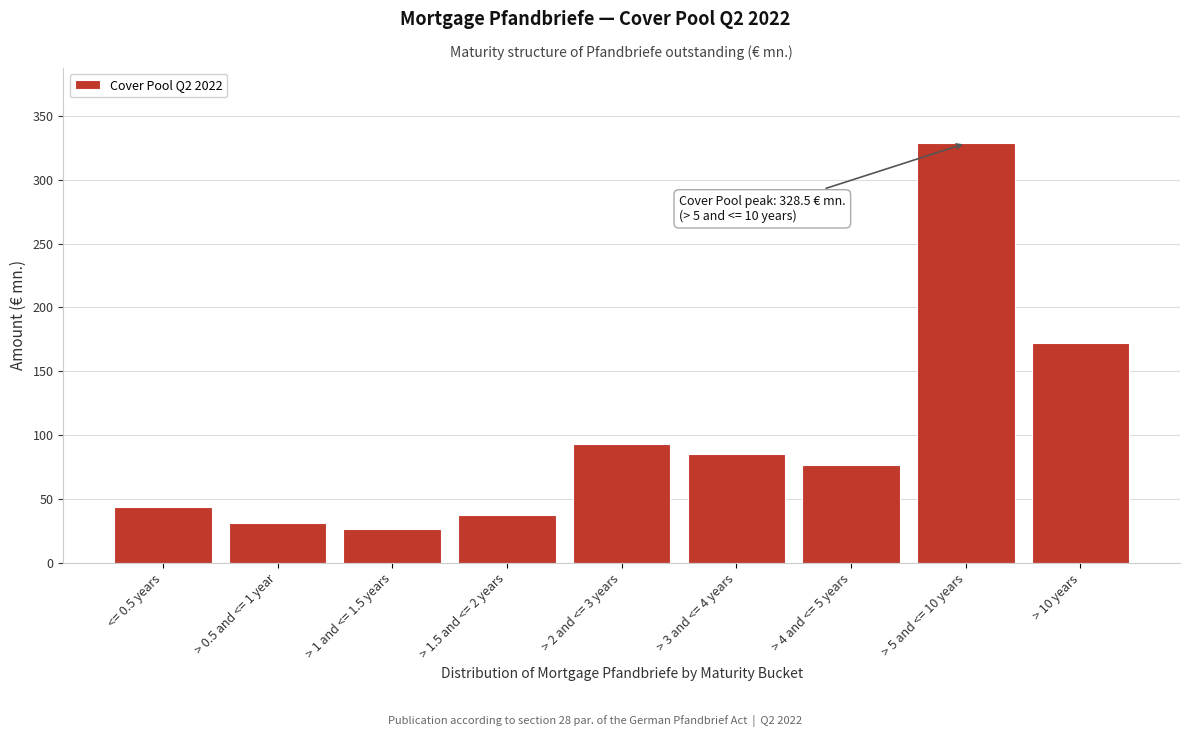

Reading left to right, list all the values displayed in this chart.

43.8	31.3	26.6	37.5	93.3	85.0	76.9	328.5	171.8